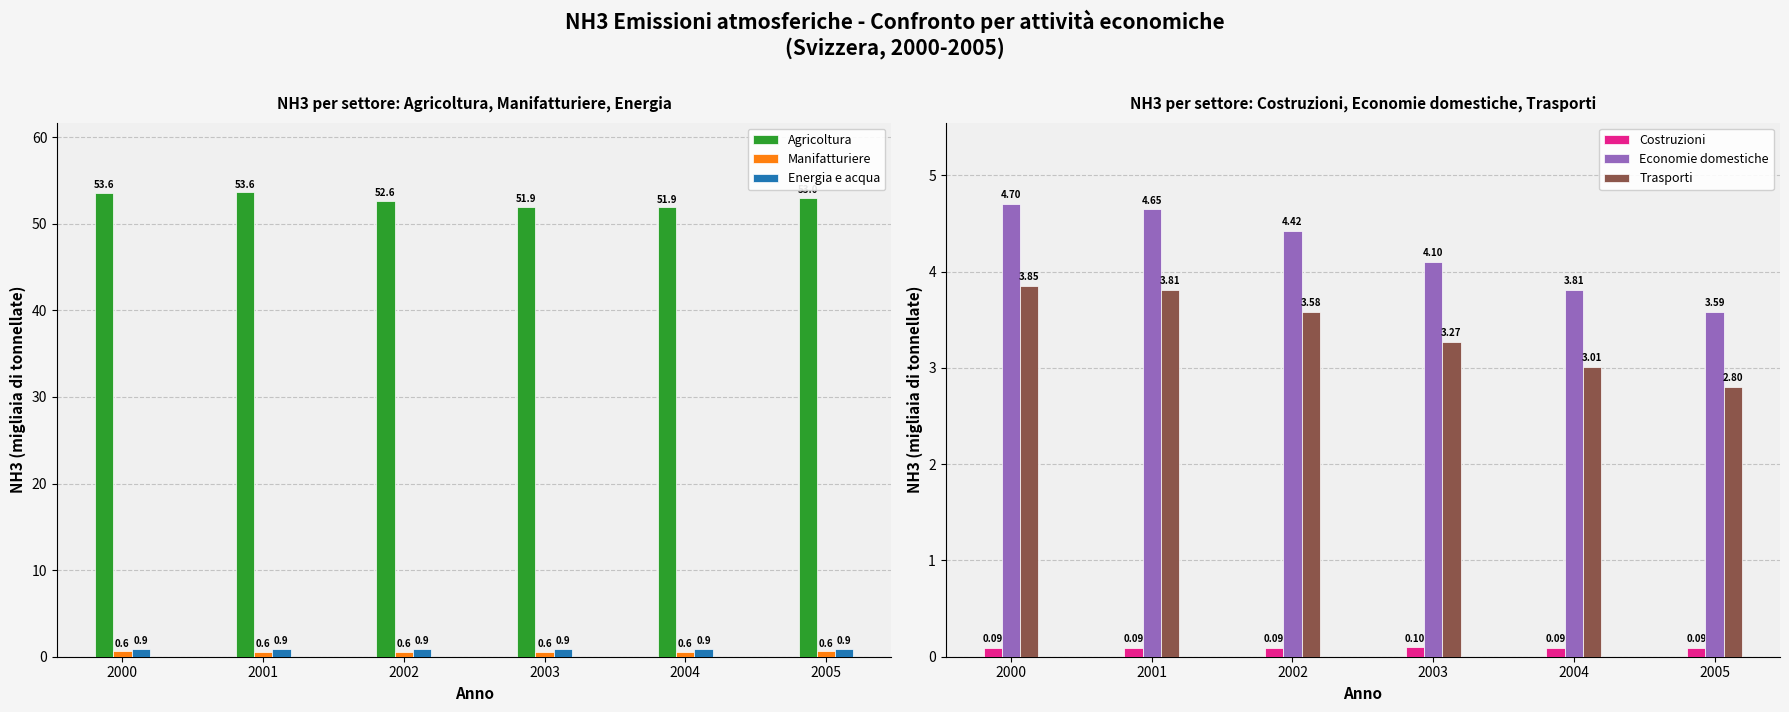

Does the chart contain stacked bars?

No